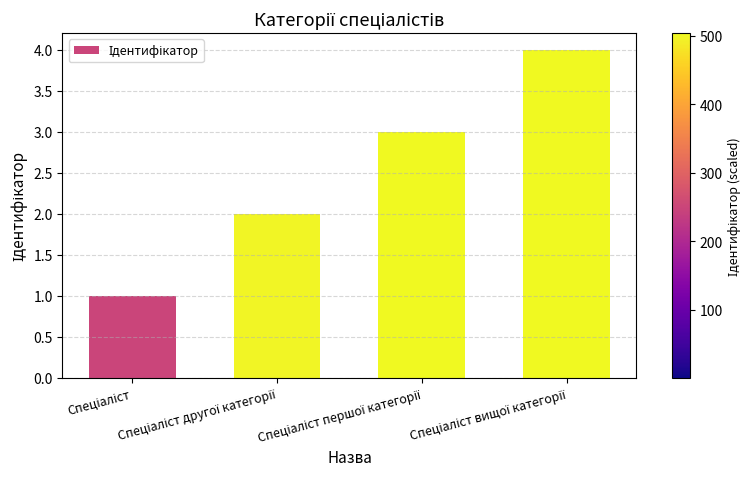

What is the difference between the maximum and minimum values?

3